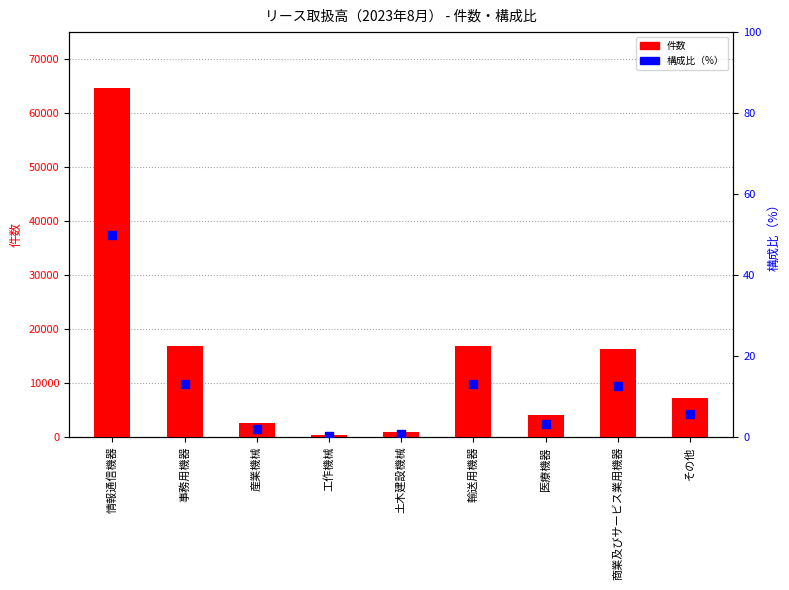

Which series reaches the minimum Y coordinate?

構成比（%）